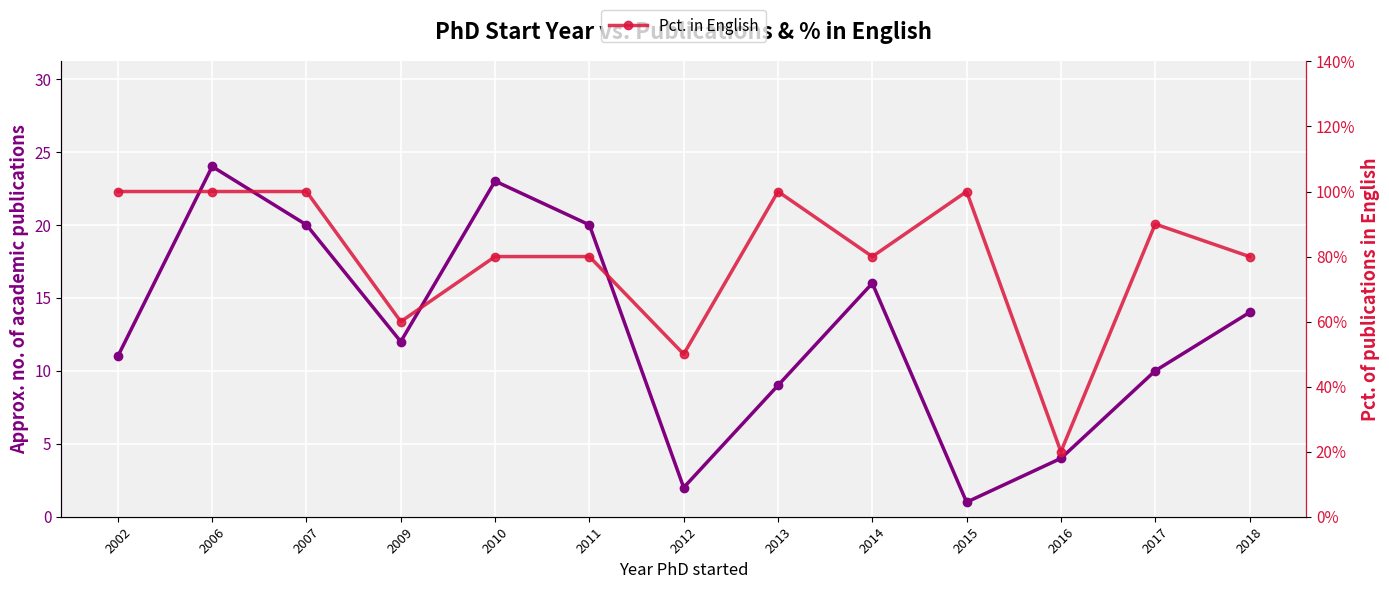

Which category has the lowest value in the Pct. in English series?

2016